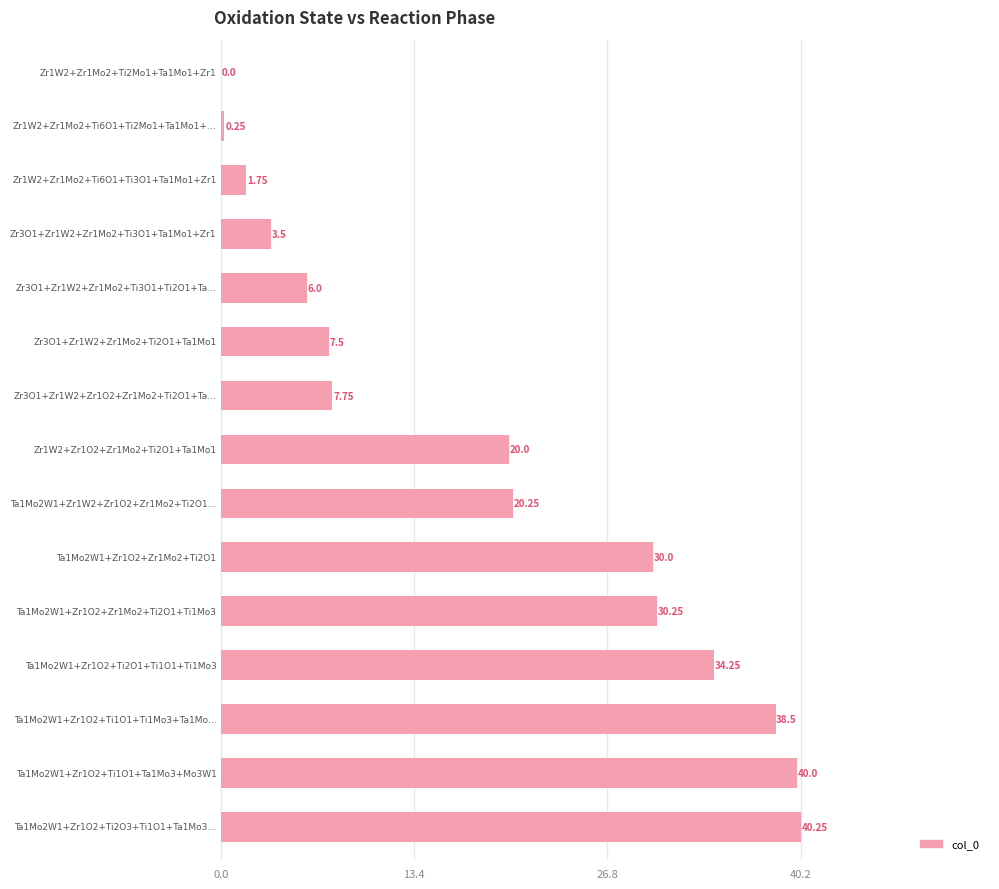

At which label does the data first exceed 20?

8